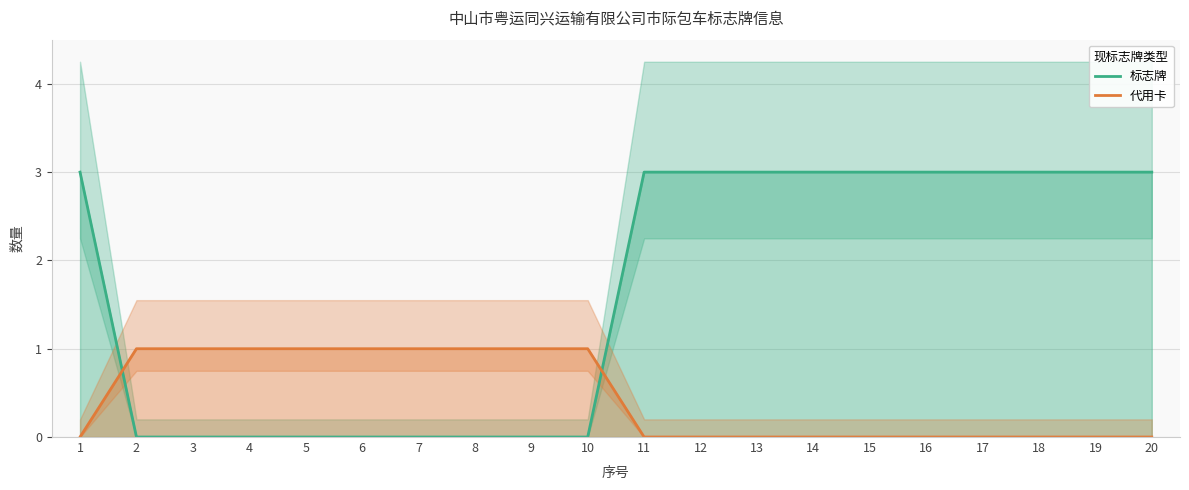

The value of 标志牌 at 6 is 2. True or false?

False